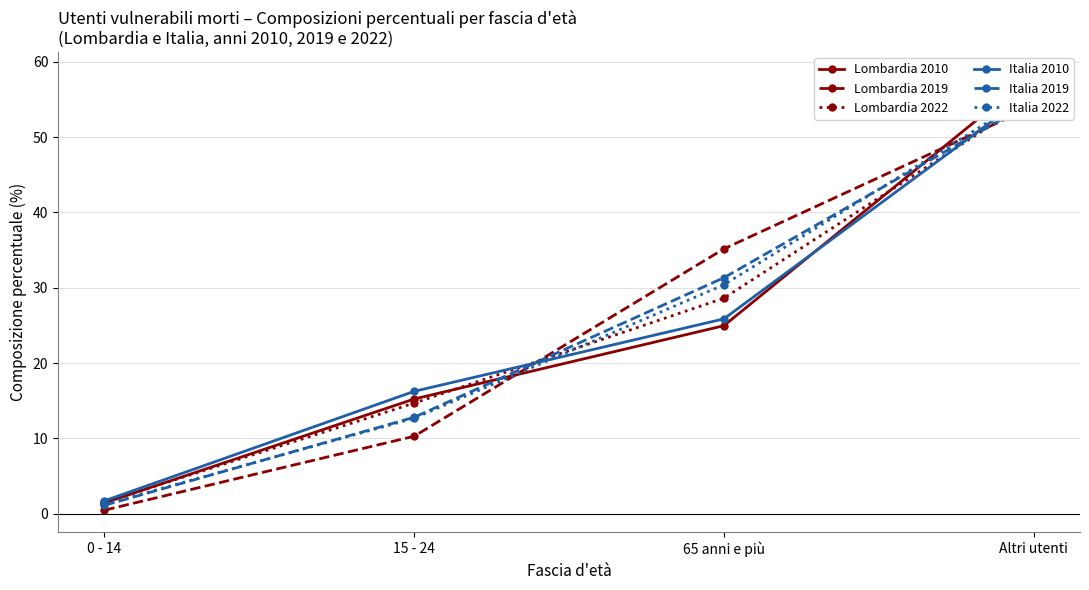

What is the total value across all series at 15 - 24?

81.9